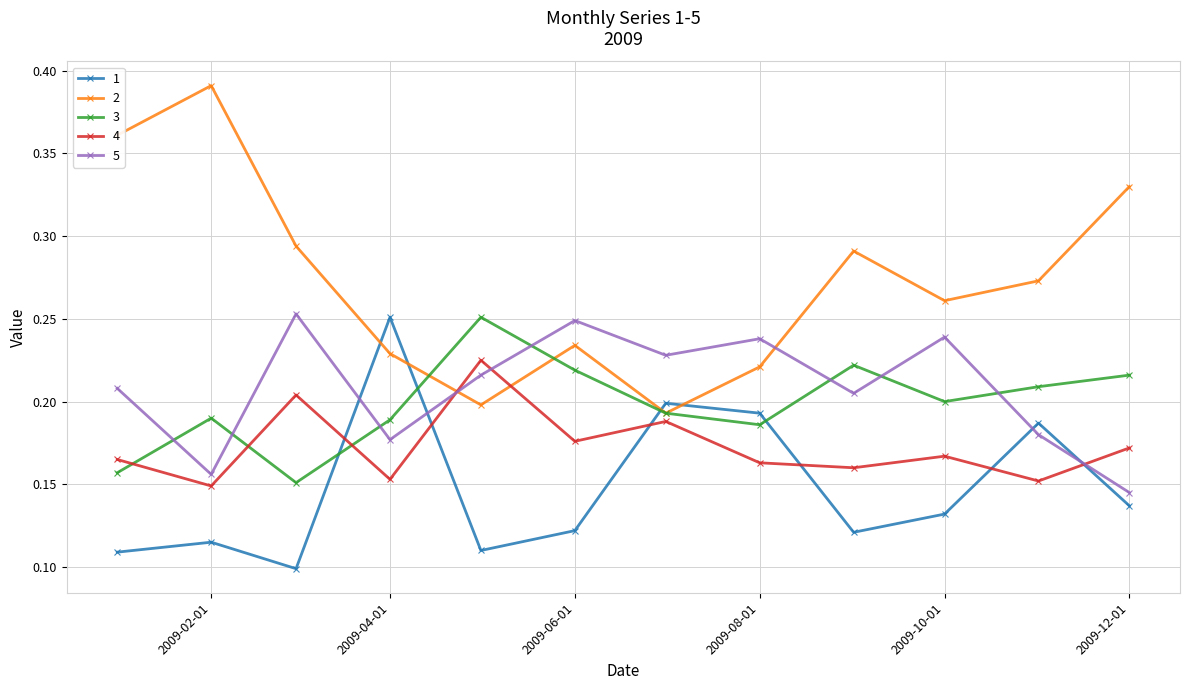

How many interior local peaks does the 4 series have?

4